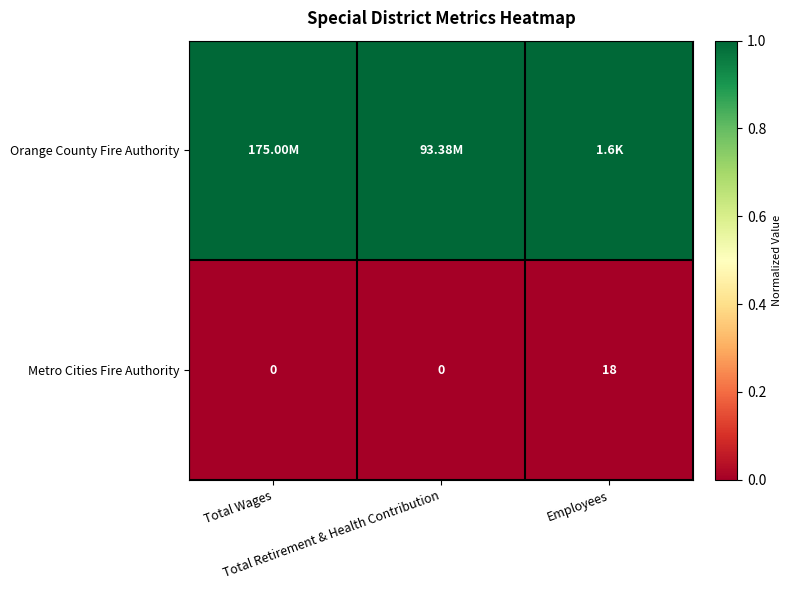

What is the average value of the Metro Cities Fire Authority series?

6